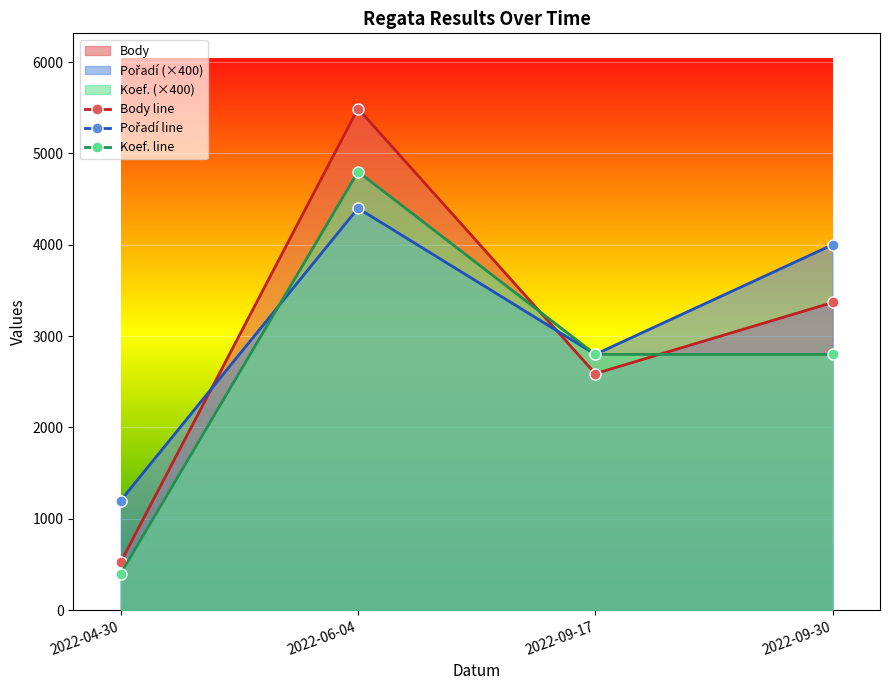

Where is the first local maximum for Koef. line?

2022-06-04